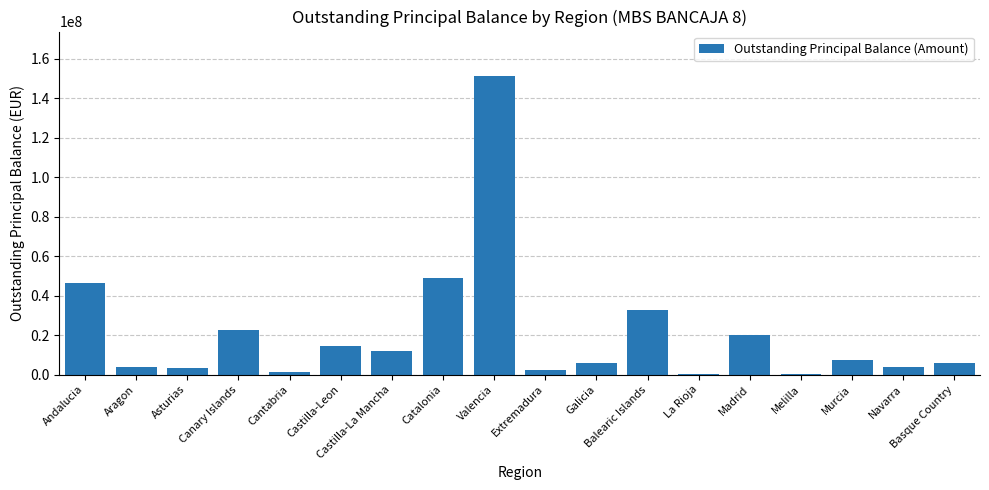

How many data points does each series have?

18